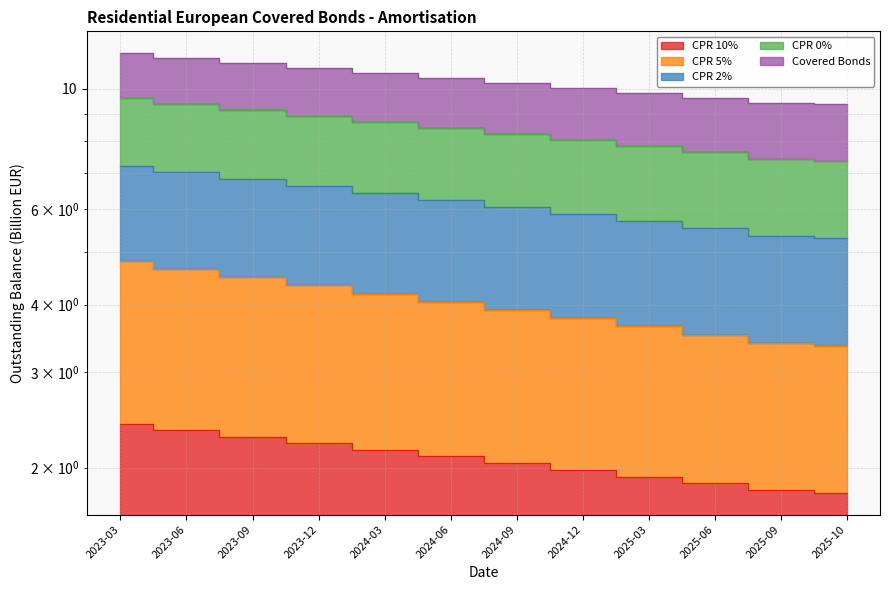

Which series has the largest total across all categories?

CPR 10%